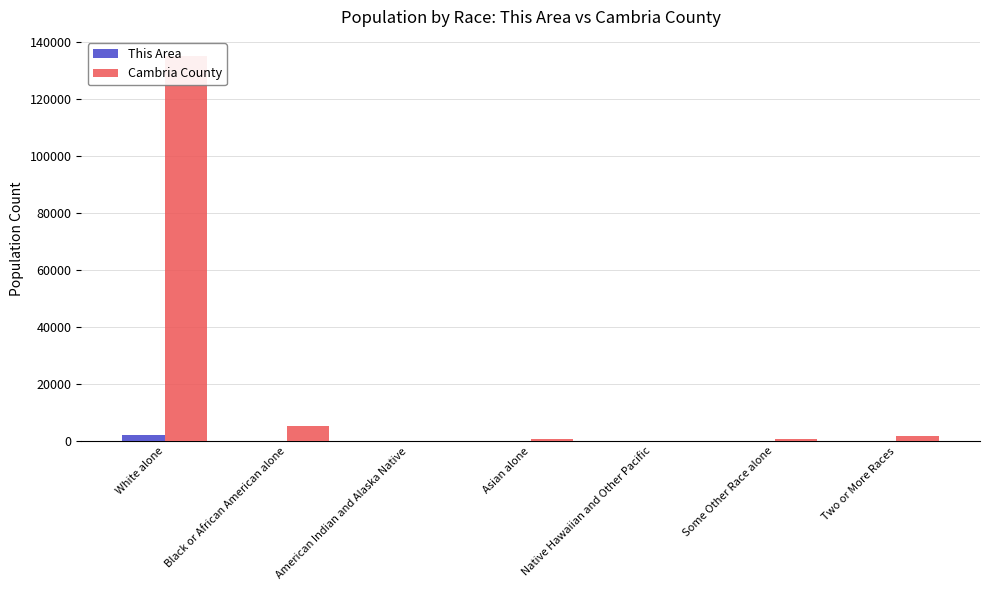

What is the minimum value for Cambria County?

29